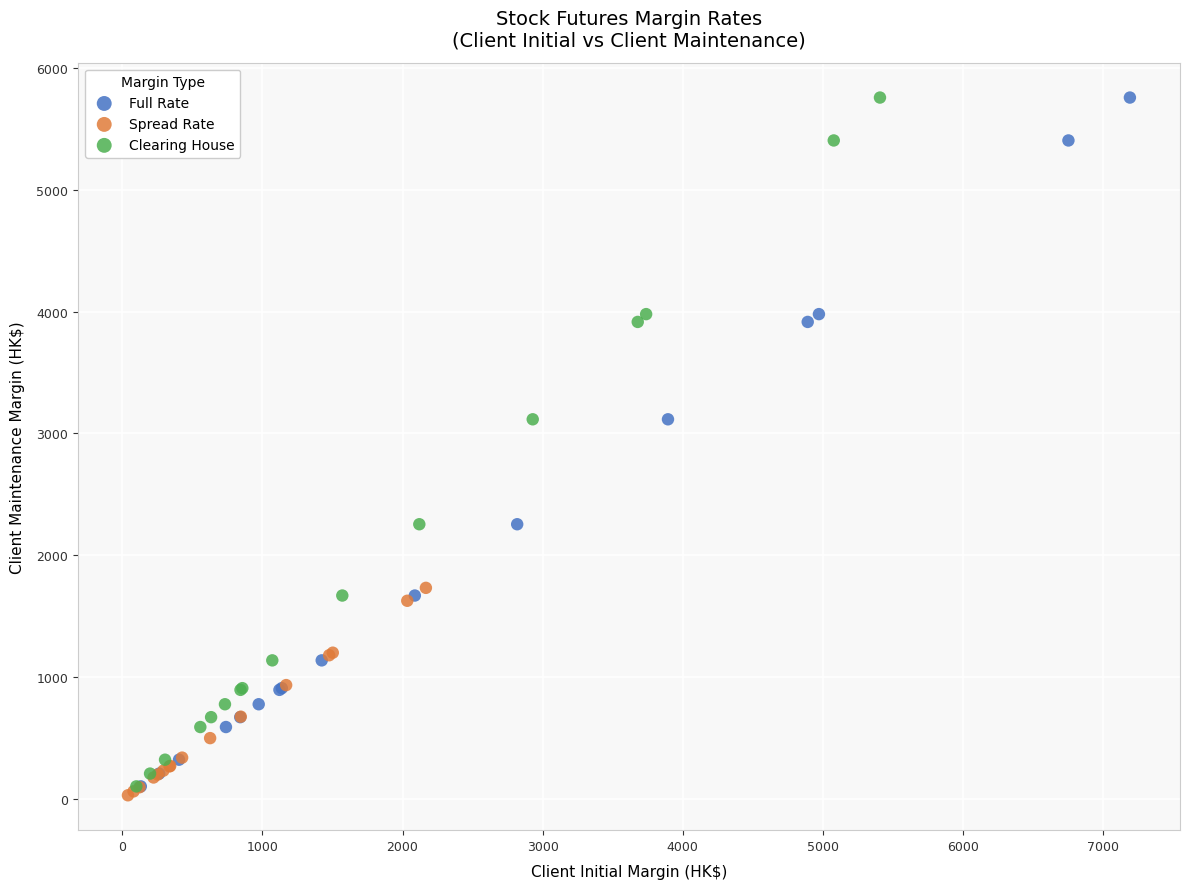

Which series contains the lowest Y value?

Spread Rate